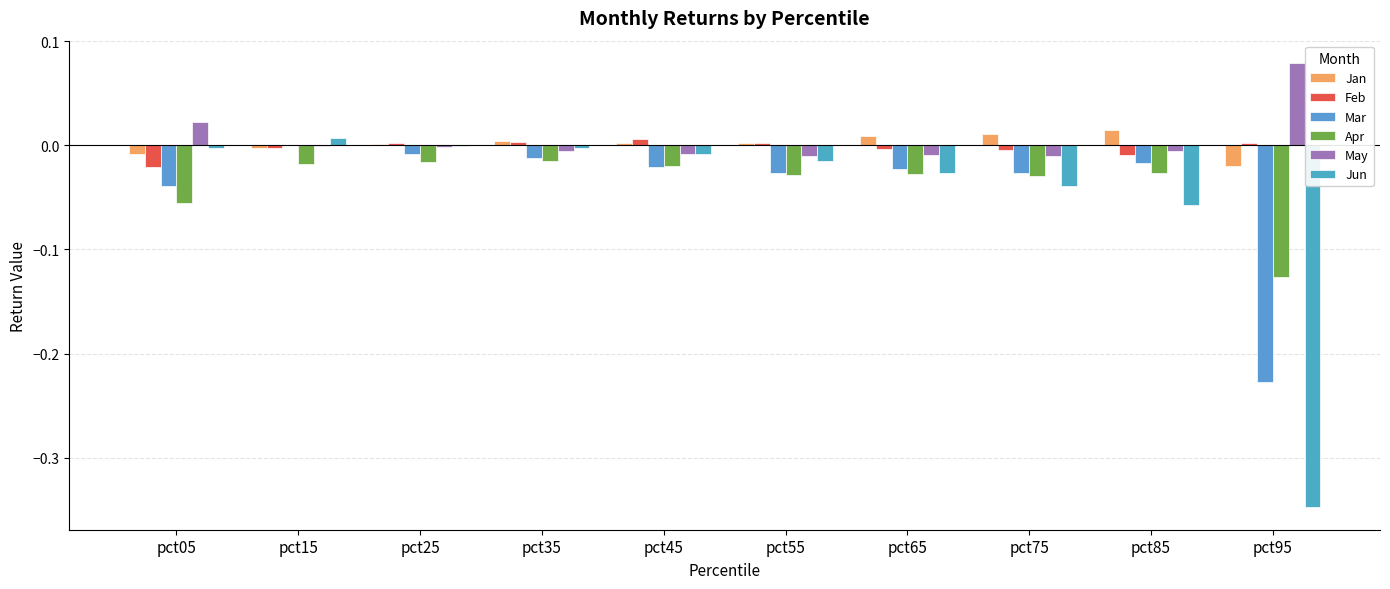

Does the chart contain stacked bars?

No